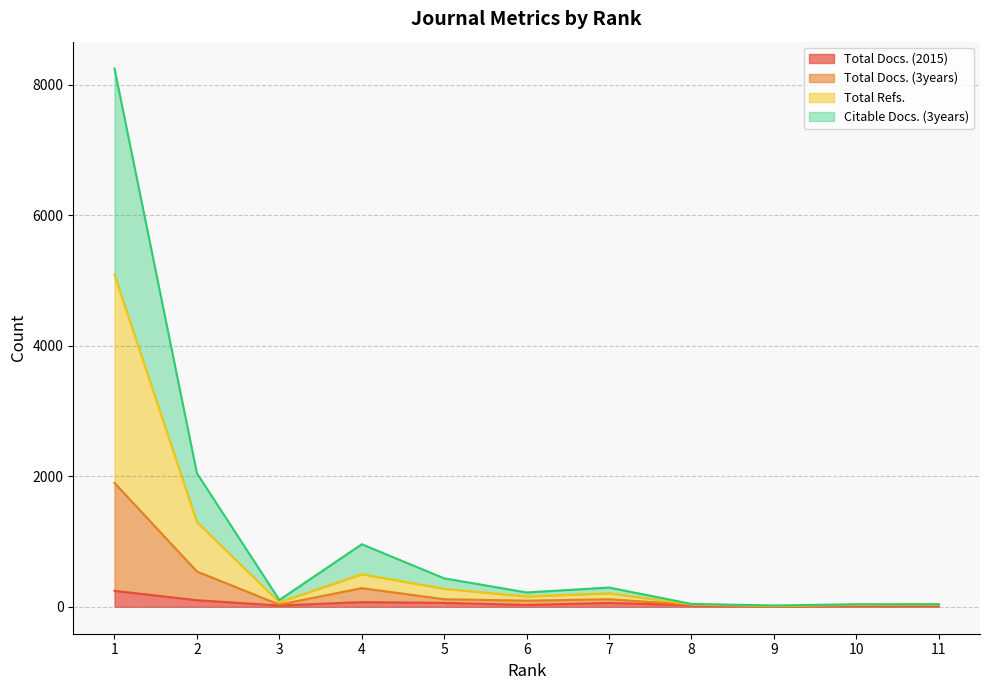

True or false: Total Refs. has more than 2 interior local peaks.

False